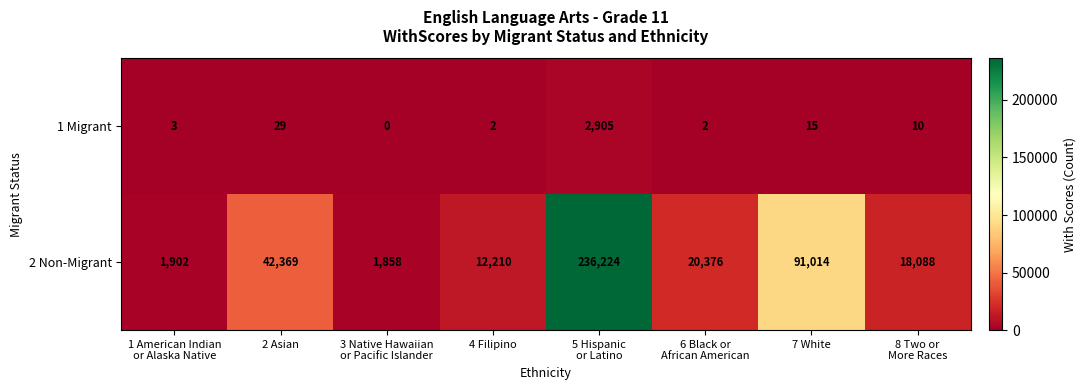

Which series changed the most between 2 Asian and 4 Filipino?

2 Non-Migrant